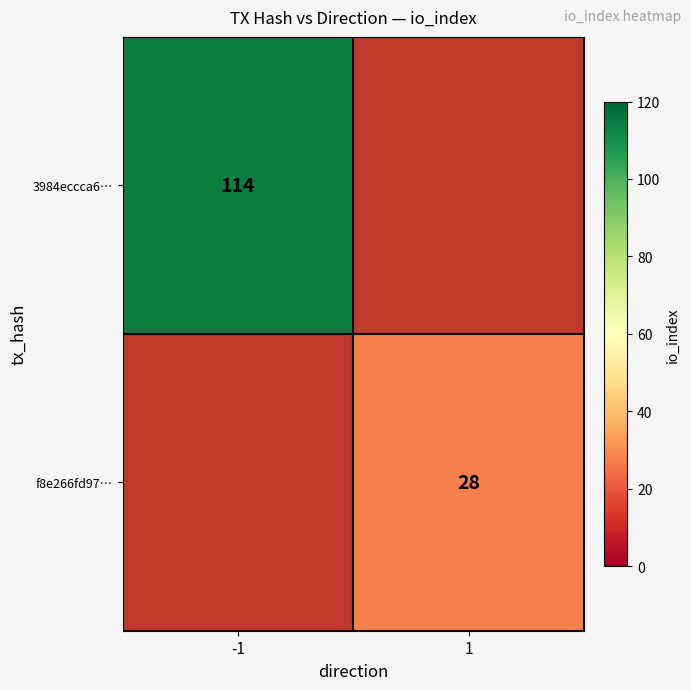

The value of 3984eccca6… at -1 is 114. True or false?

True